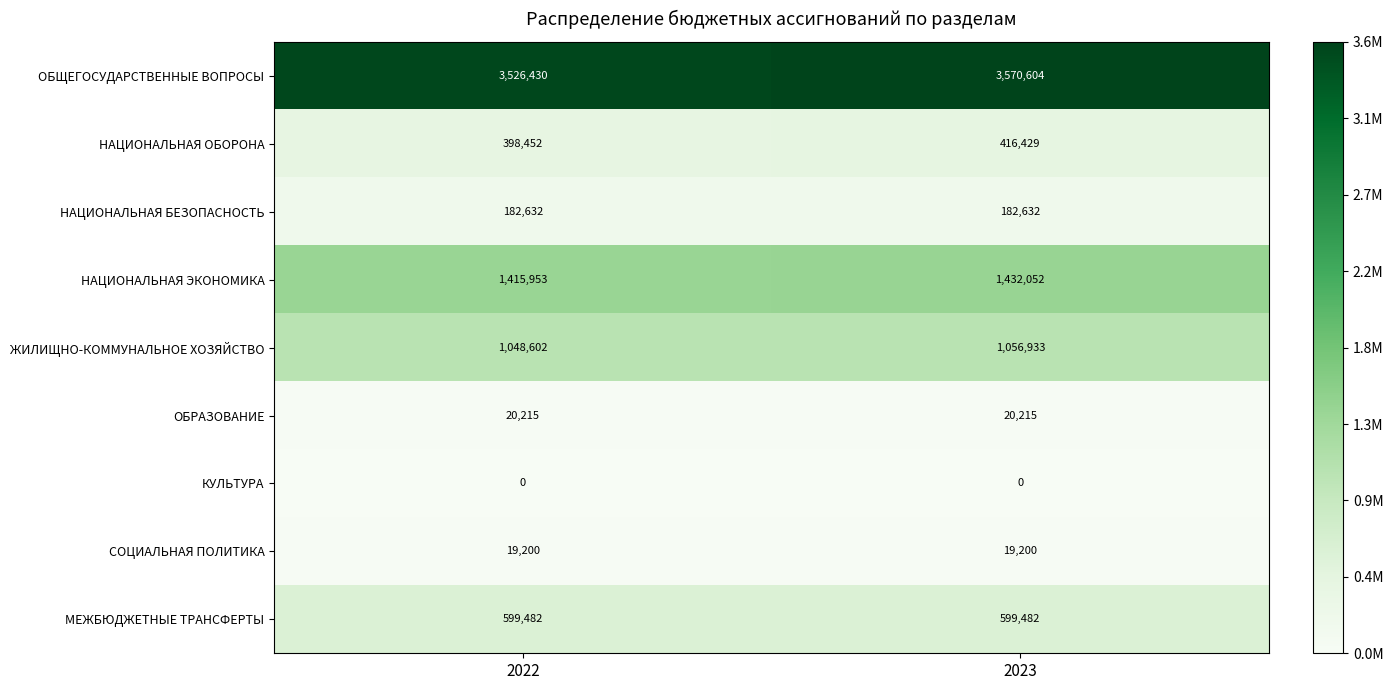

What is the sum of the ОБЩЕГОСУДАРСТВЕННЫЕ ВОПРОСЫ values at 2022 and 2023?

7097034